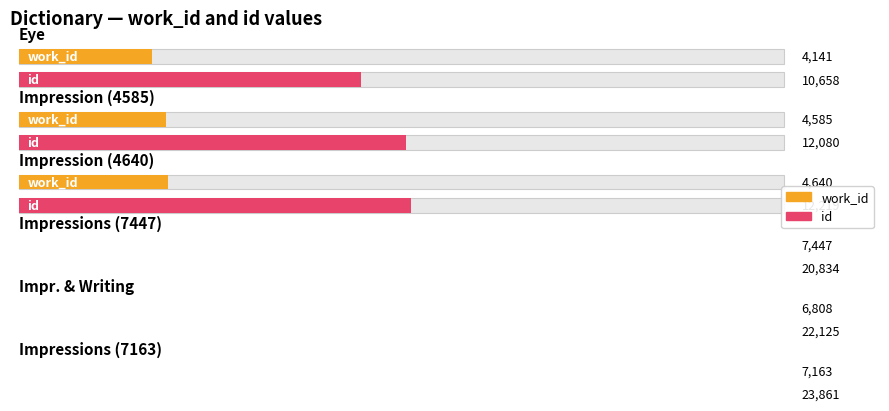

List the series in order of their overall mean, highest first.

id, work_id